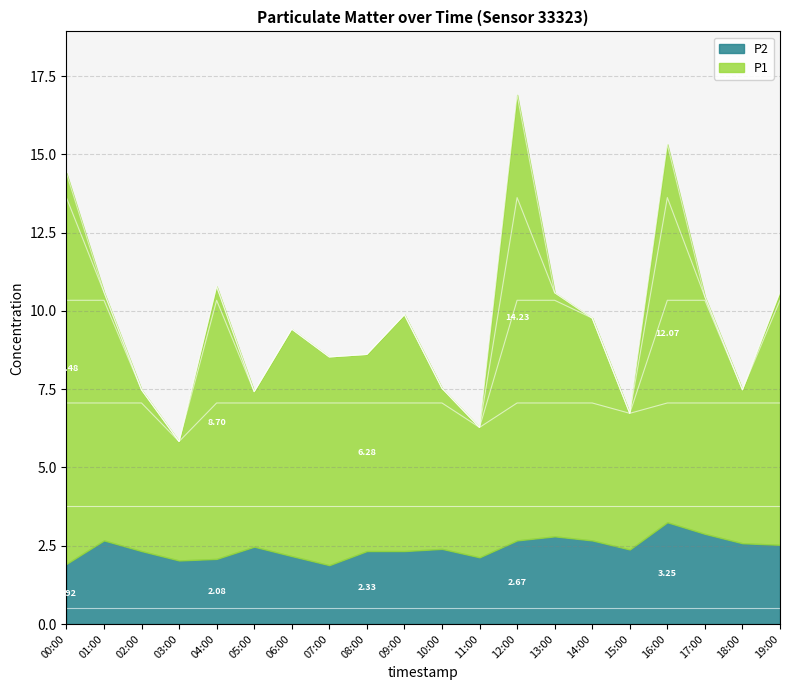

How many interior local valleys (lower than both neighbors) does the data have?

6